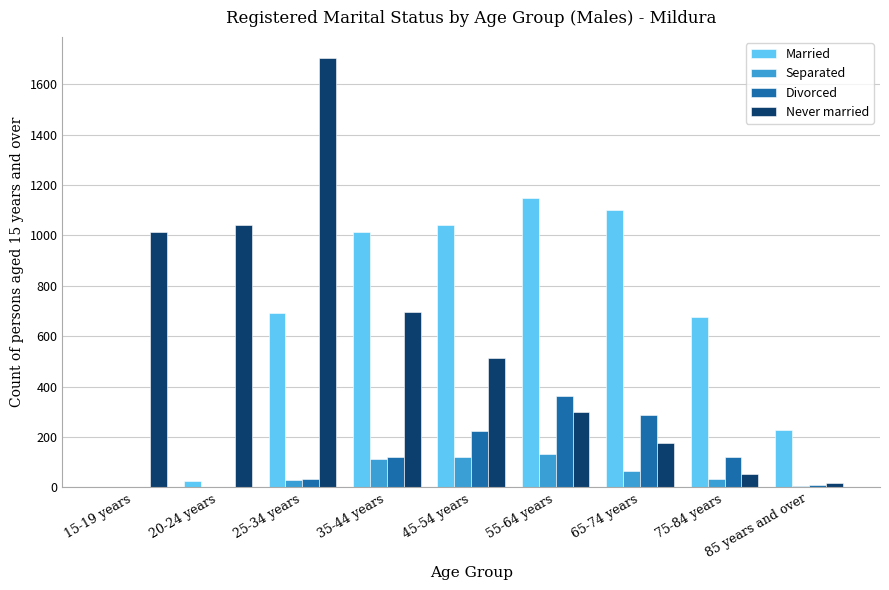

What is the sum of all Never married values?

5515